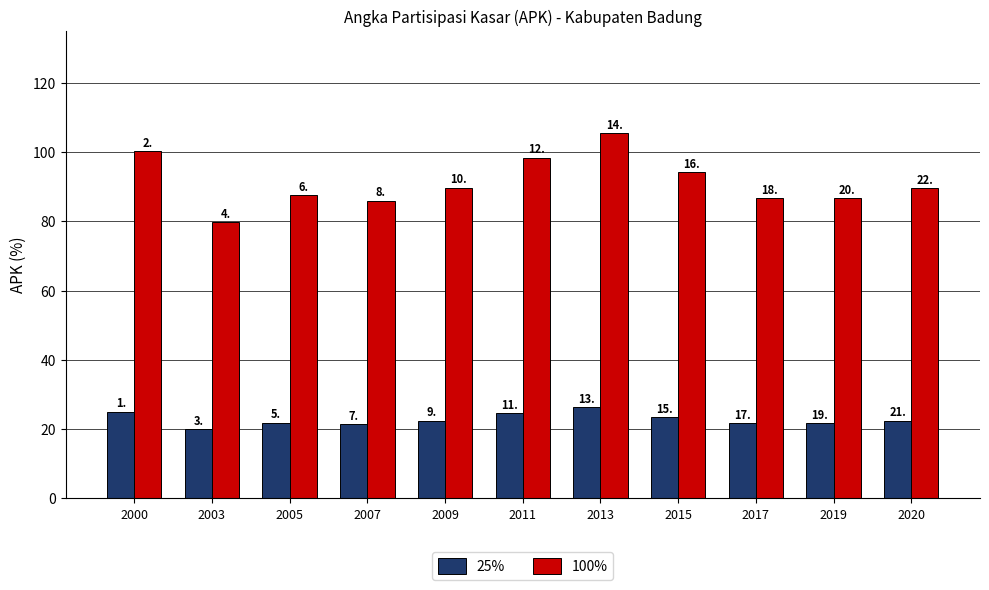

How many groups of bars are there?

11